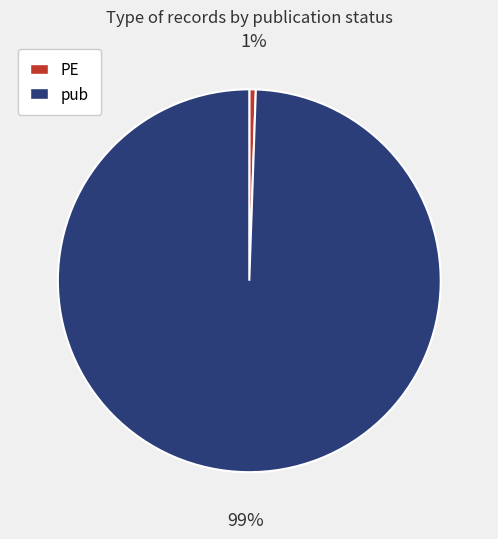

Which slice is the largest?

pub